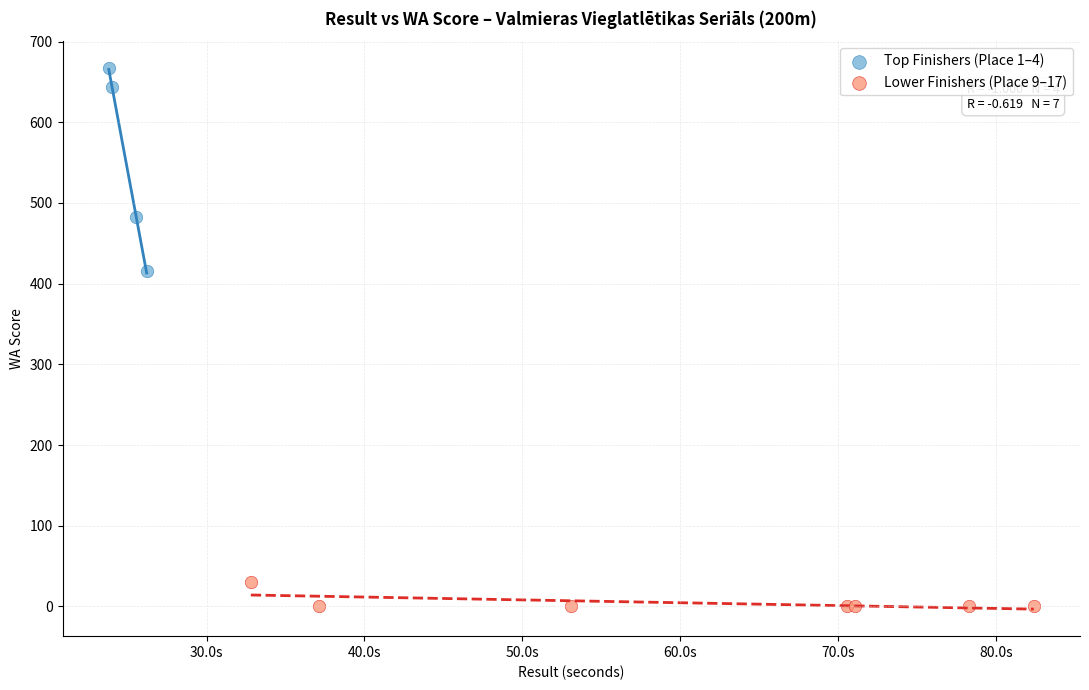

Which series contains the lowest Y value?

Lower Finishers (Place 9–17)